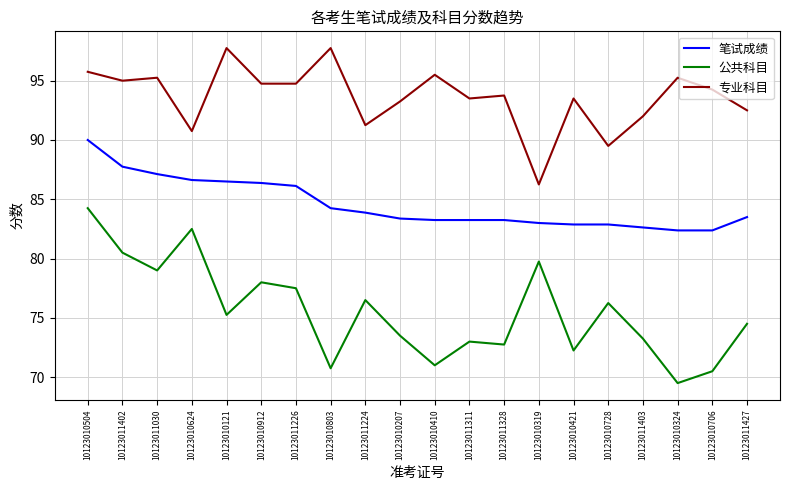

What is the lowest value of the 公共科目 series?

69.5